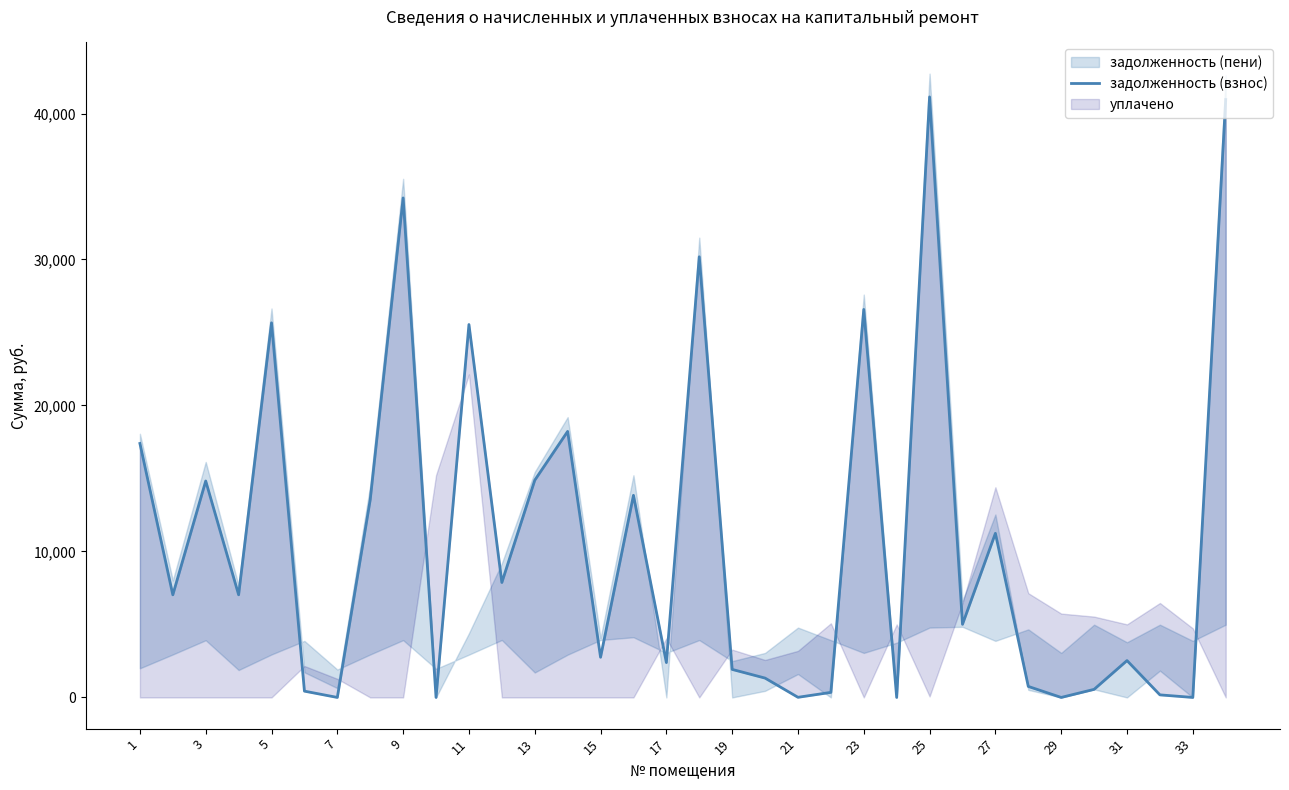

How many points are higher than both their immediate neighbors (excluding endpoints)?

11